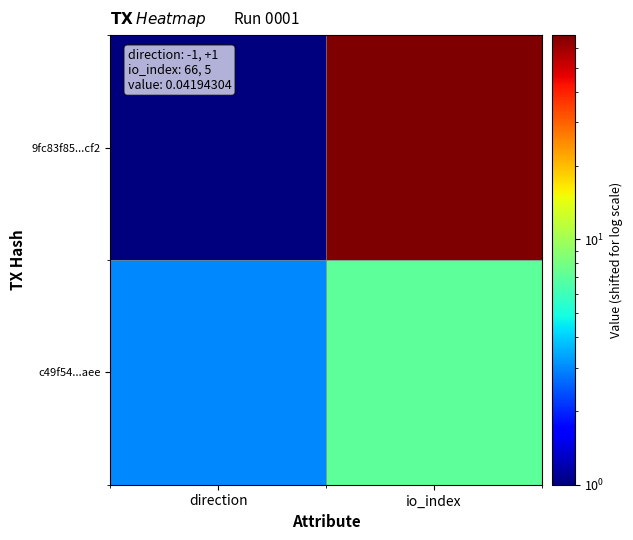

Which series has the widest spread of values?

9fc83f85...cf2